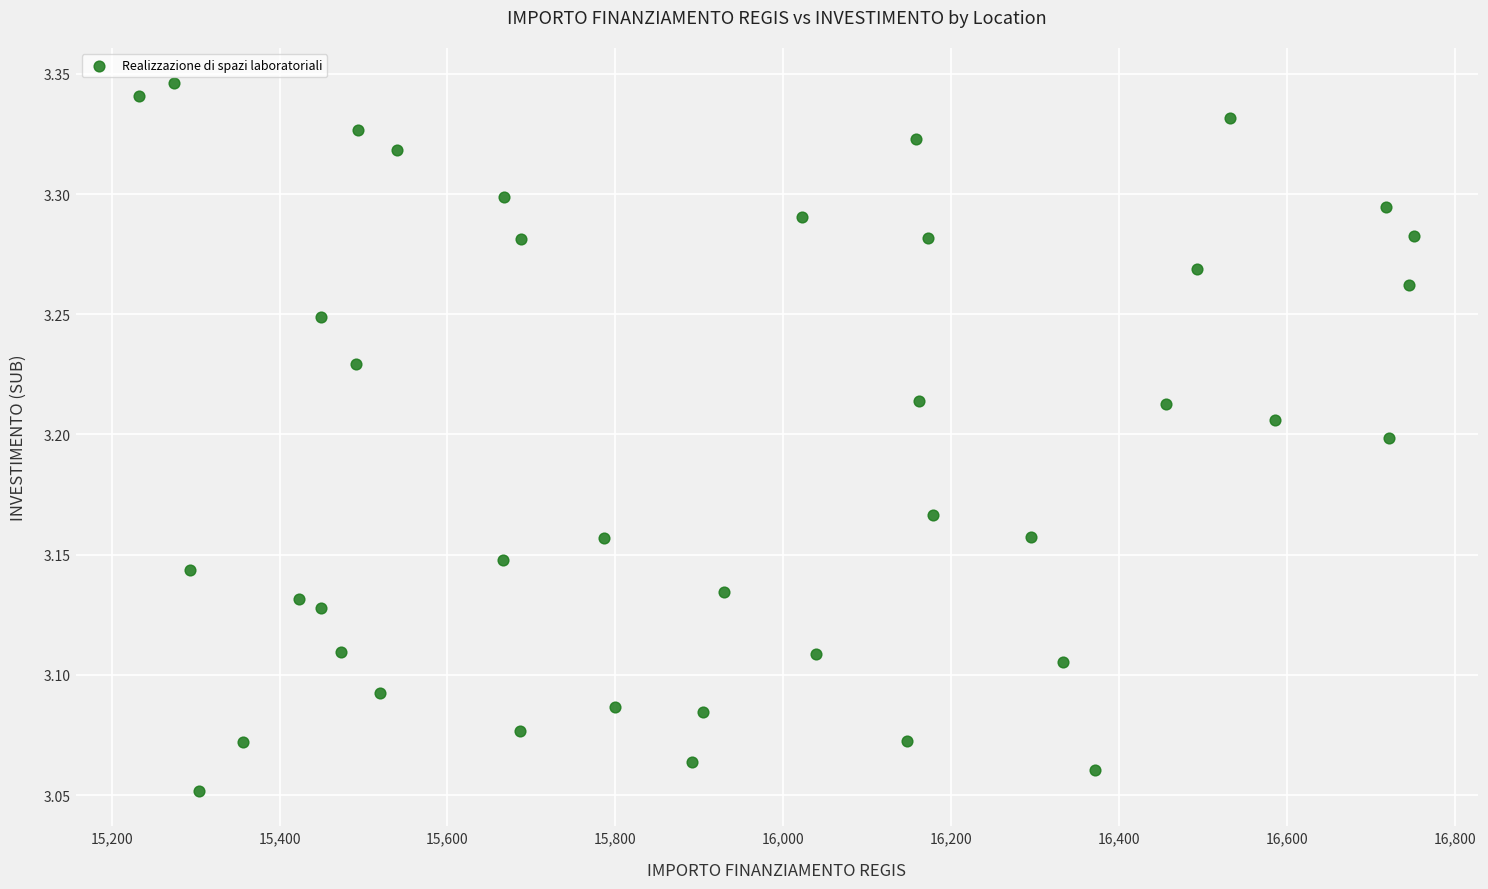

What is the range of X values (max minus min)?

1518.9